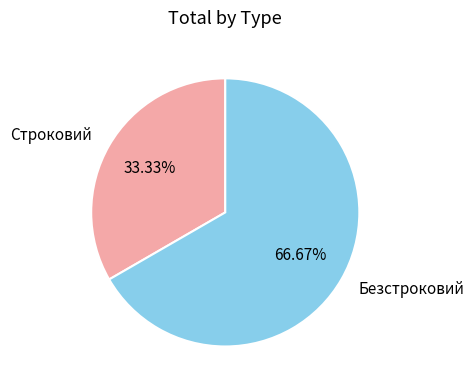

Count the number of slices in the pie.

2